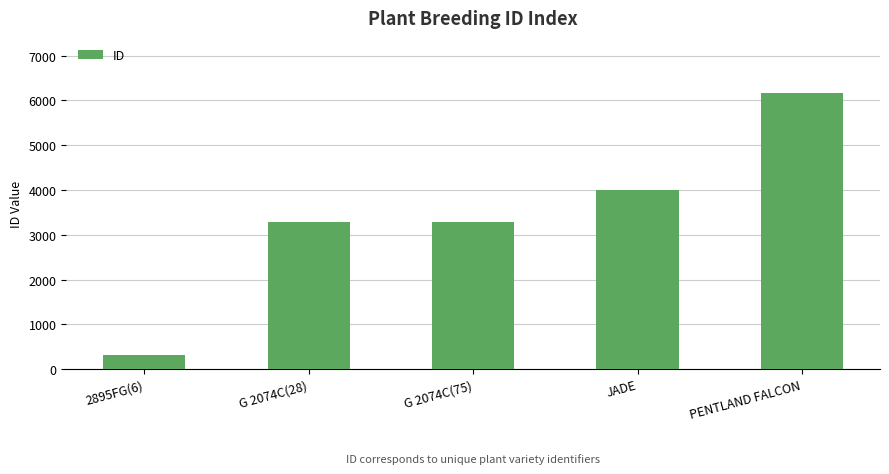

True or false: the data shows 5188 at G 2074C(28).

False